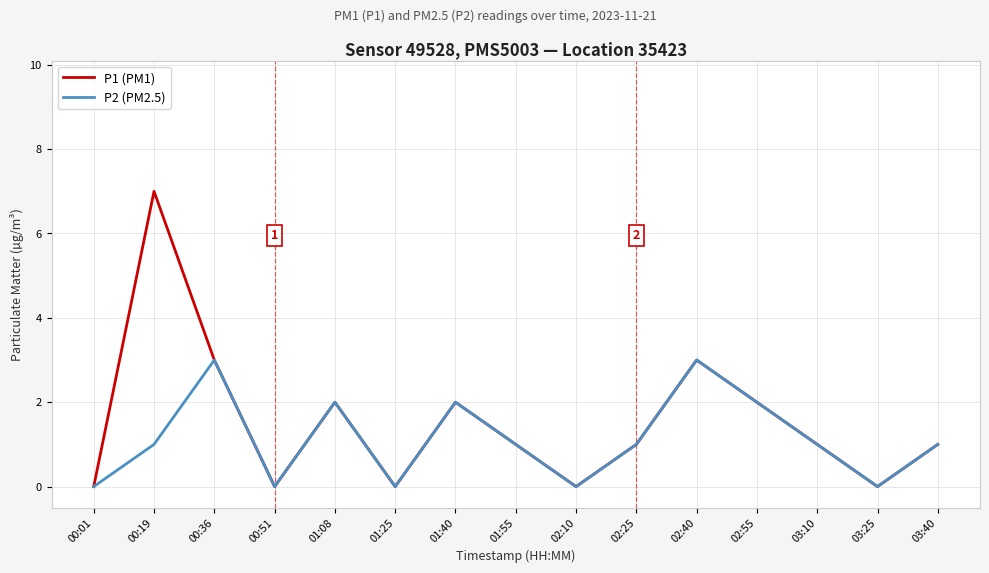

The value of P1 (PM1) at 02:40 is 3. True or false?

True